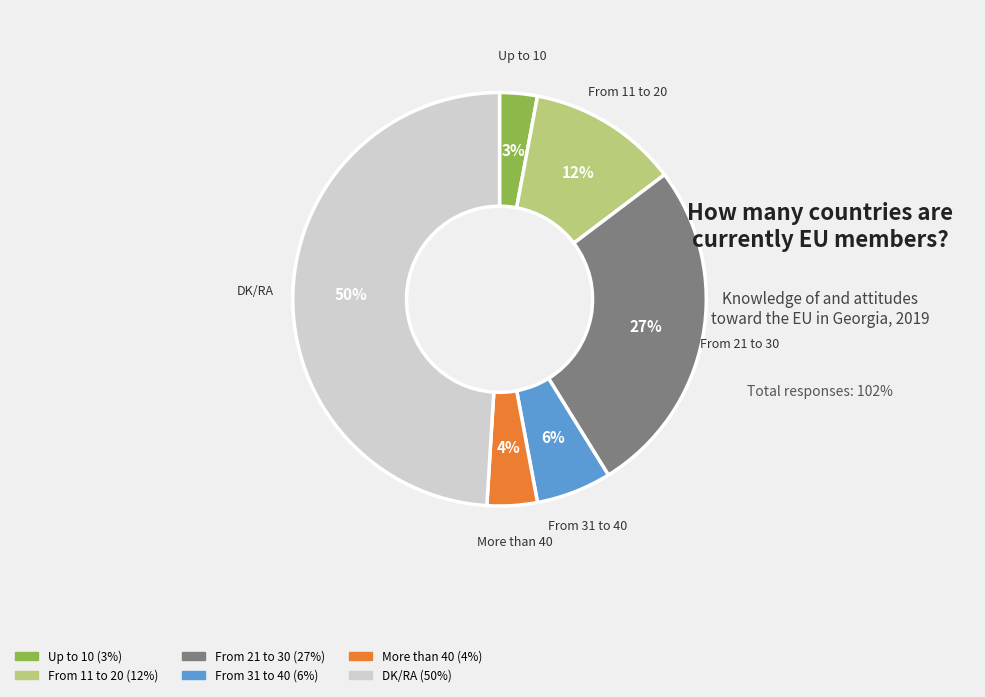

Is there a majority slice in this chart?

No